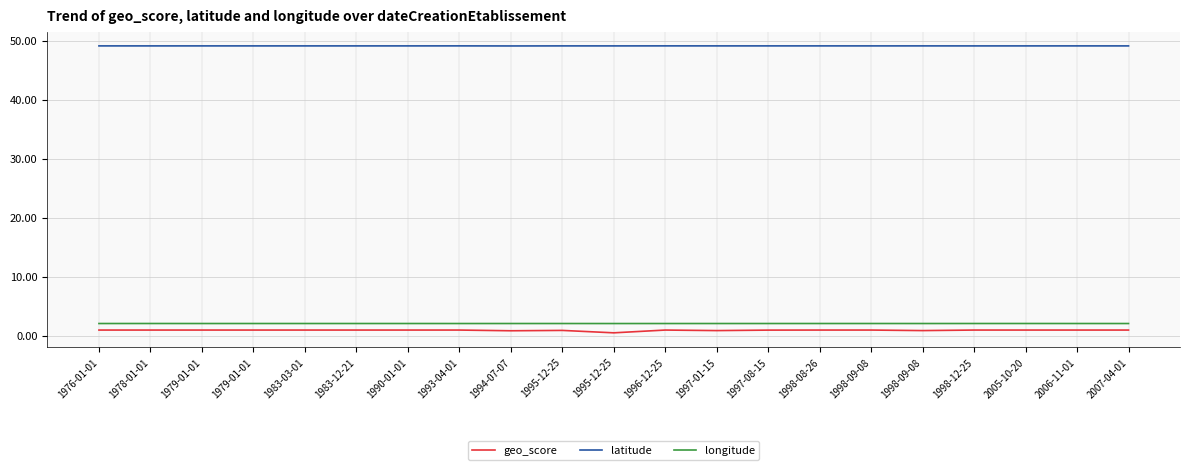

What are all the series names shown in the legend?

geo_score, latitude, longitude